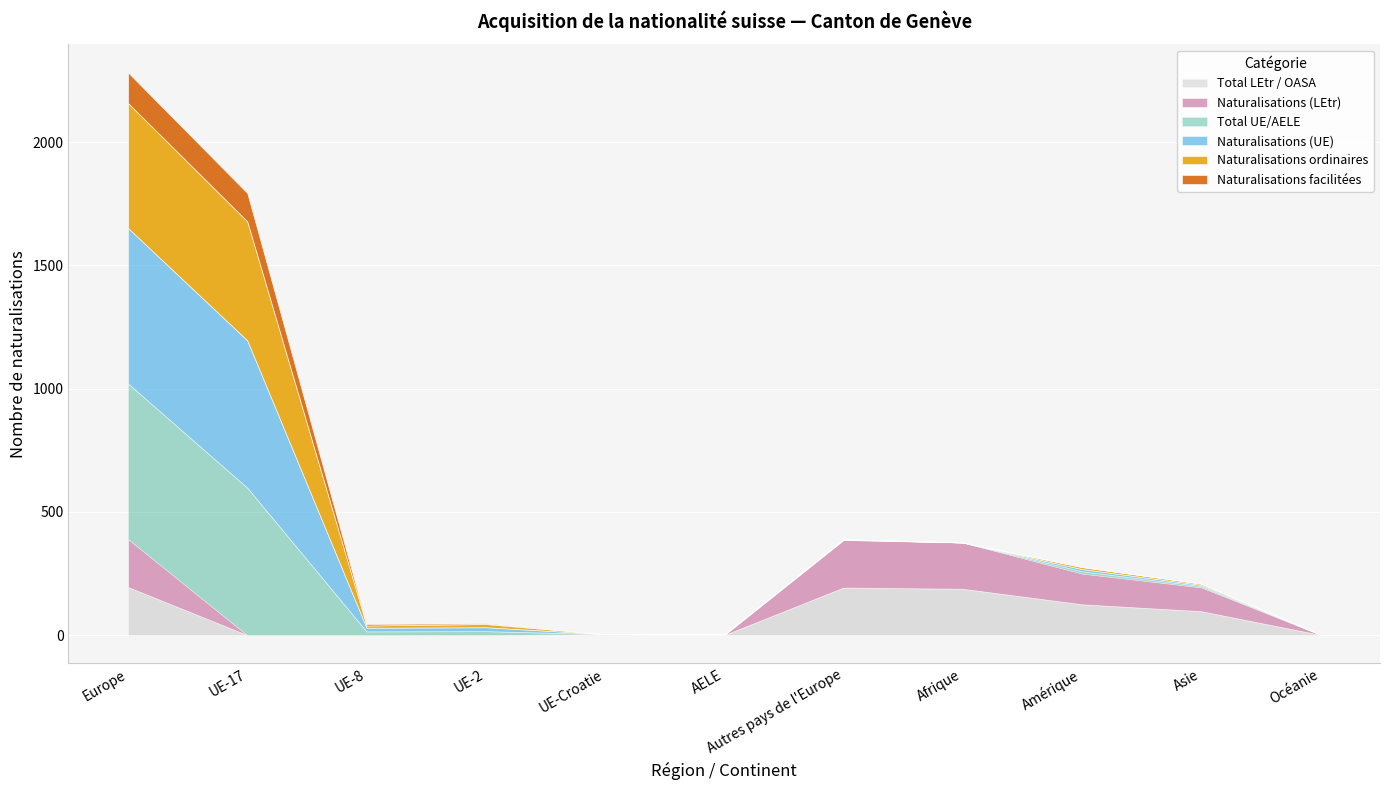

What are all the series names shown in the legend?

Total LEtr / OASA, Naturalisations (LEtr), Total UE/AELE, Naturalisations (UE), Naturalisations ordinaires, Naturalisations facilitées